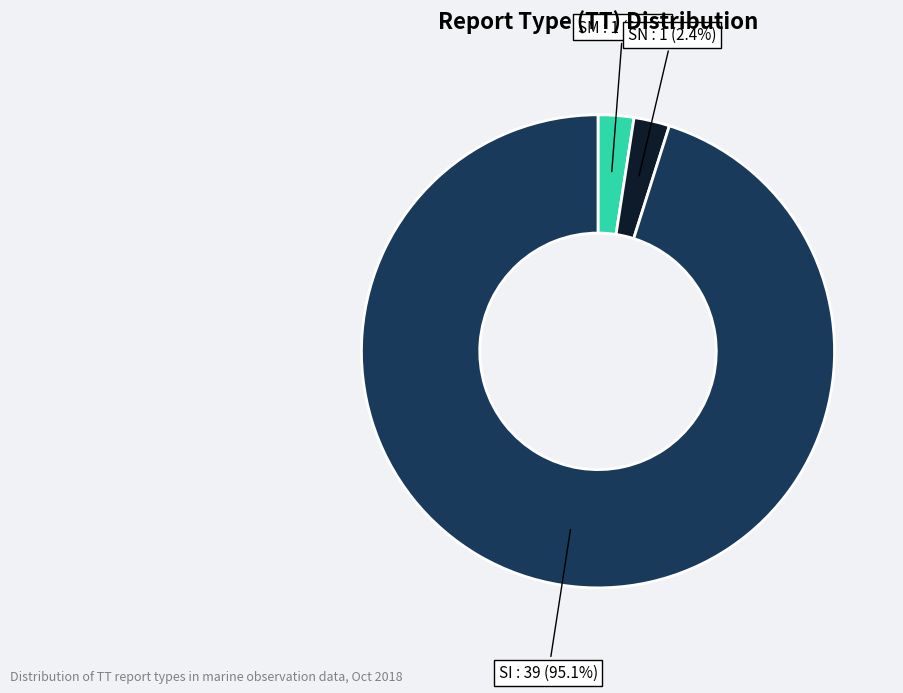

Is there a majority slice in this chart?

Yes